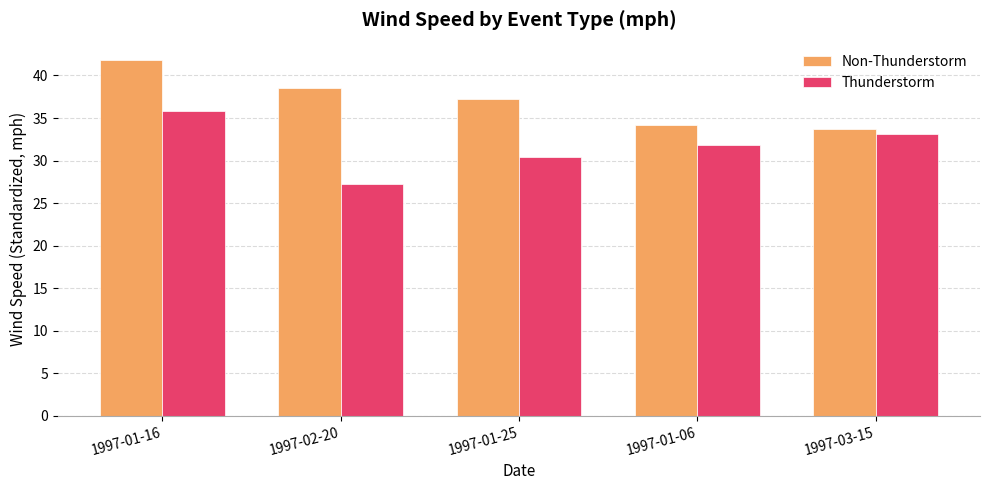

What value does the Thunderstorm series have at 1997-01-06?

31.8